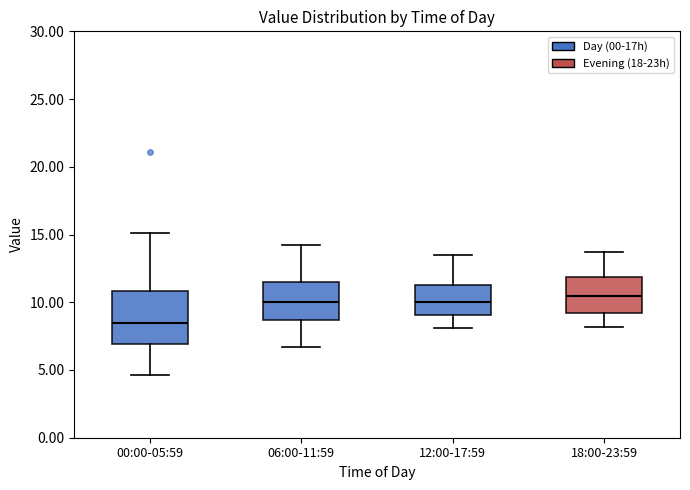

Which box is the tallest, from its lower edge to its upper edge?

00:00-05:59